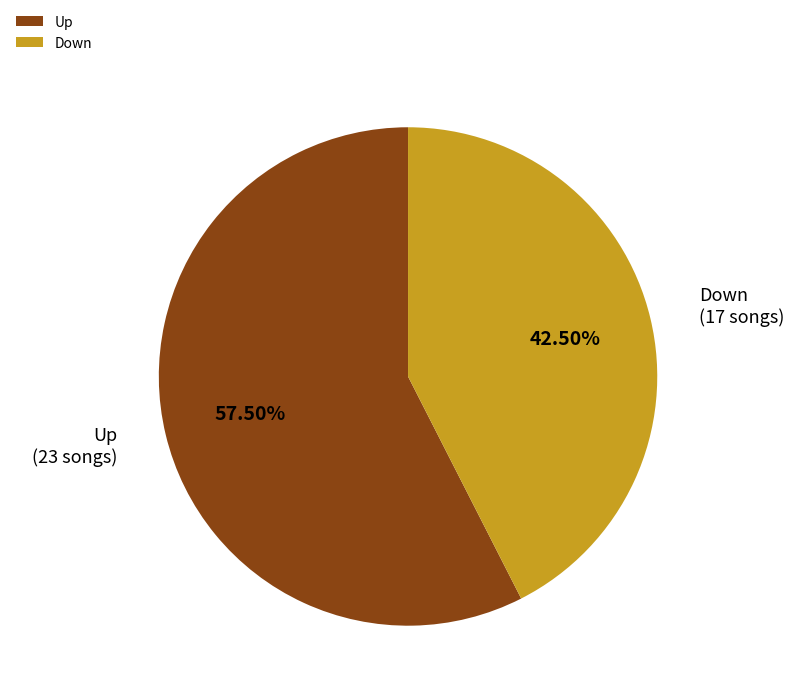

Rank the categories by value from highest to lowest.

Up, Down